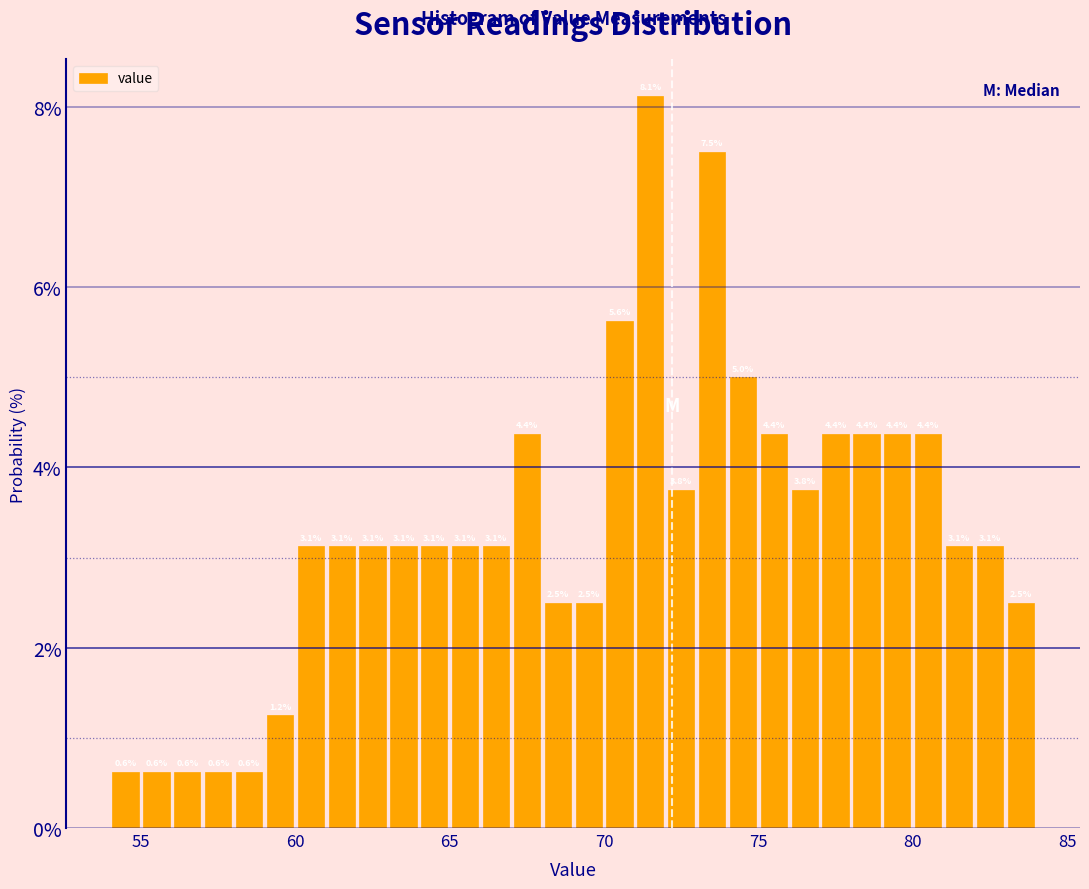

Around what value on the x-axis is the tallest bar? Give the approximate position of its centre, as read against the axis.

71.5